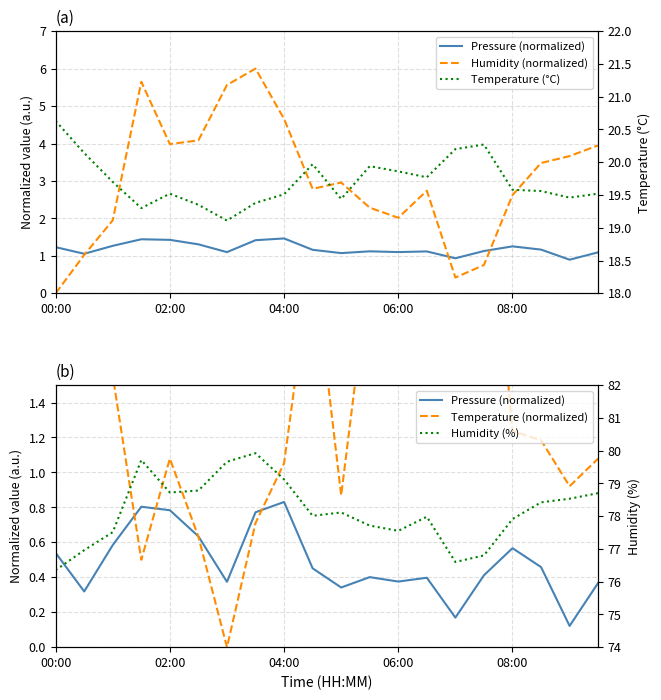

The Temperature (°C) series shows 19.1 at 6. True or false?

True